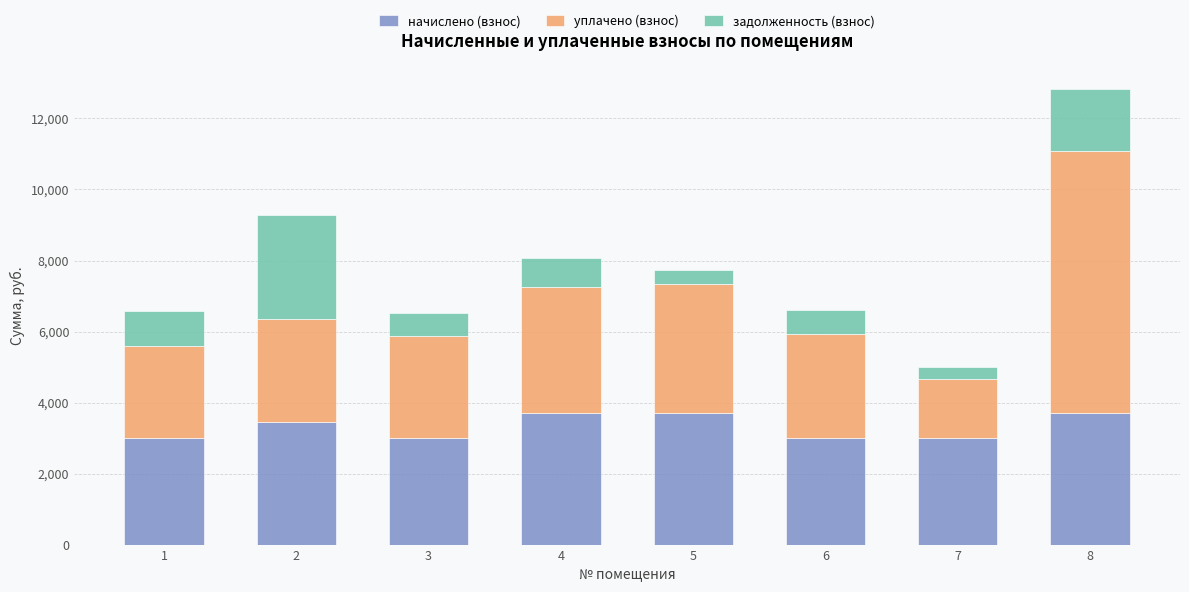

What is the lowest value of the начислено (взнос) series?

2995.2